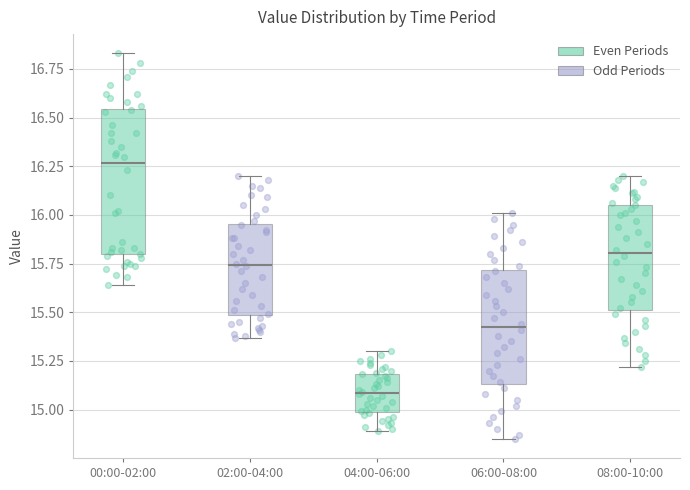

Where does the upper whisker of the box for 04:00-06:00 end on the y-axis? The values are not printed on the chart, so give them approximately, as read against the axis.

15.30